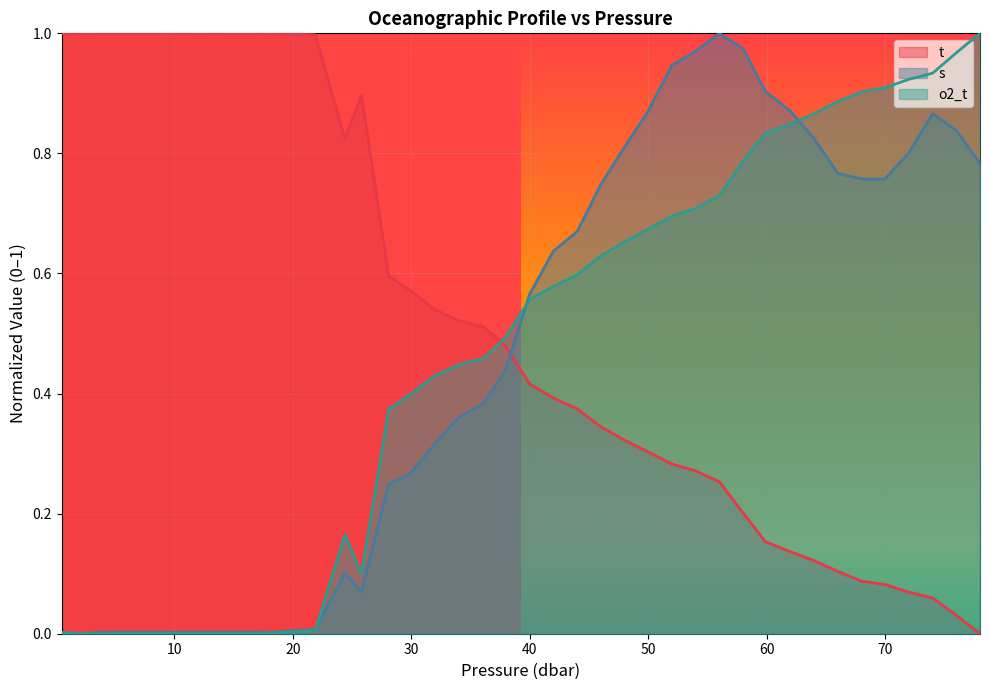

The s (line) series shows 0.0 at 0. True or false?

False